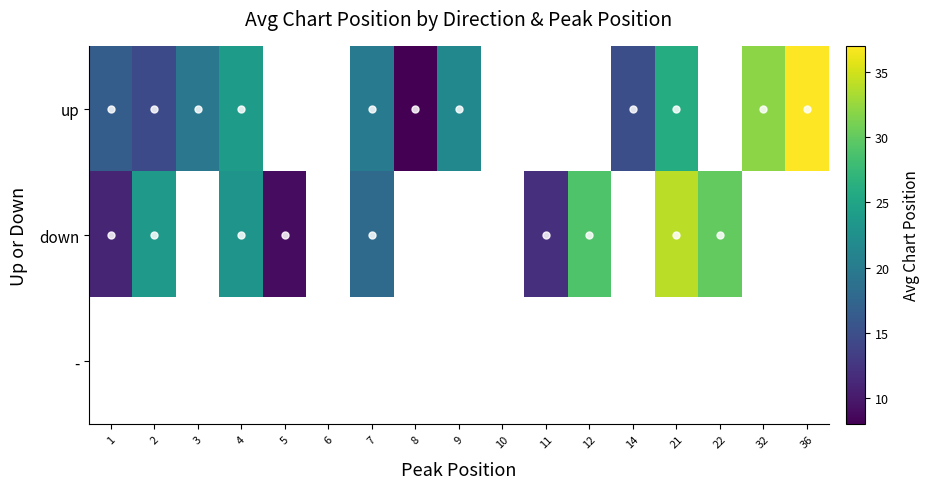

Between 5 and 7, which is larger?

7